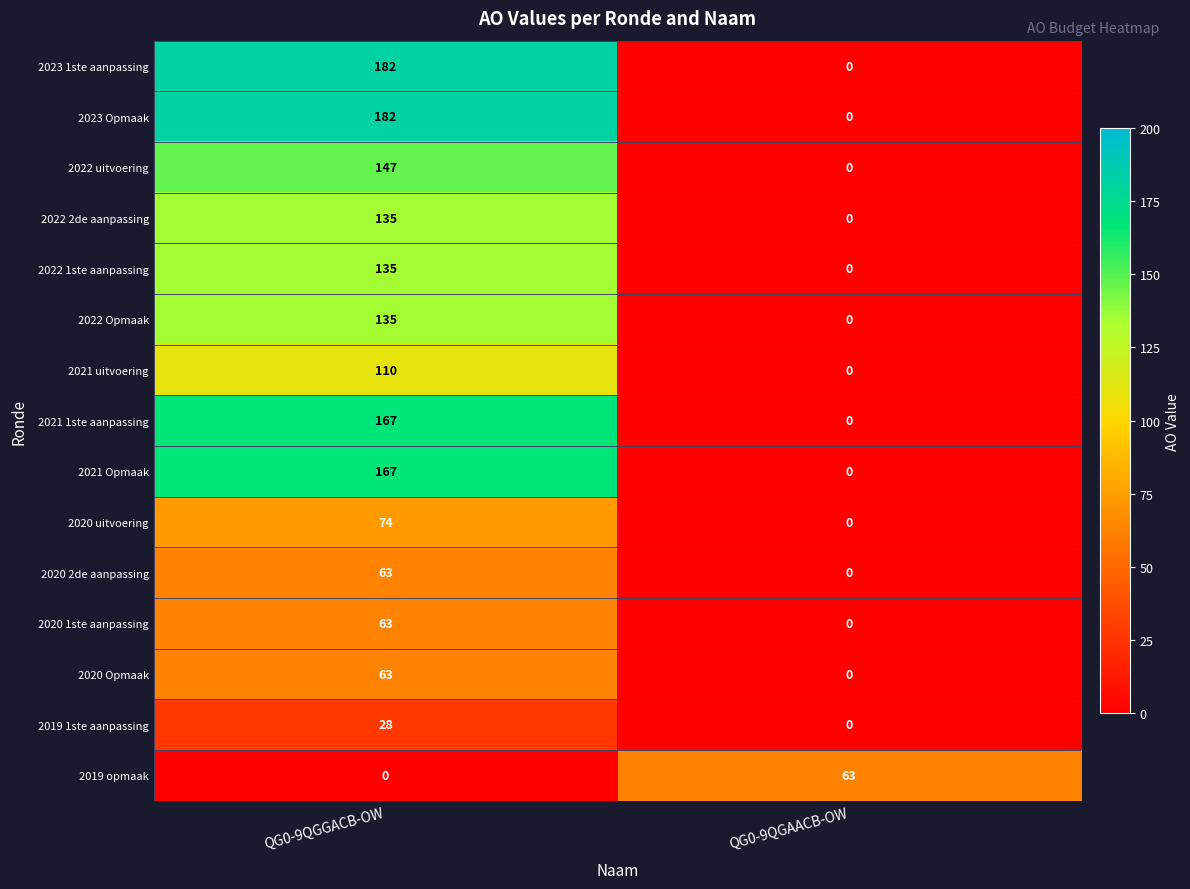

True or false: 2020 uitvoering has a value of 74 at QG0-9QGGACB-OW.

True